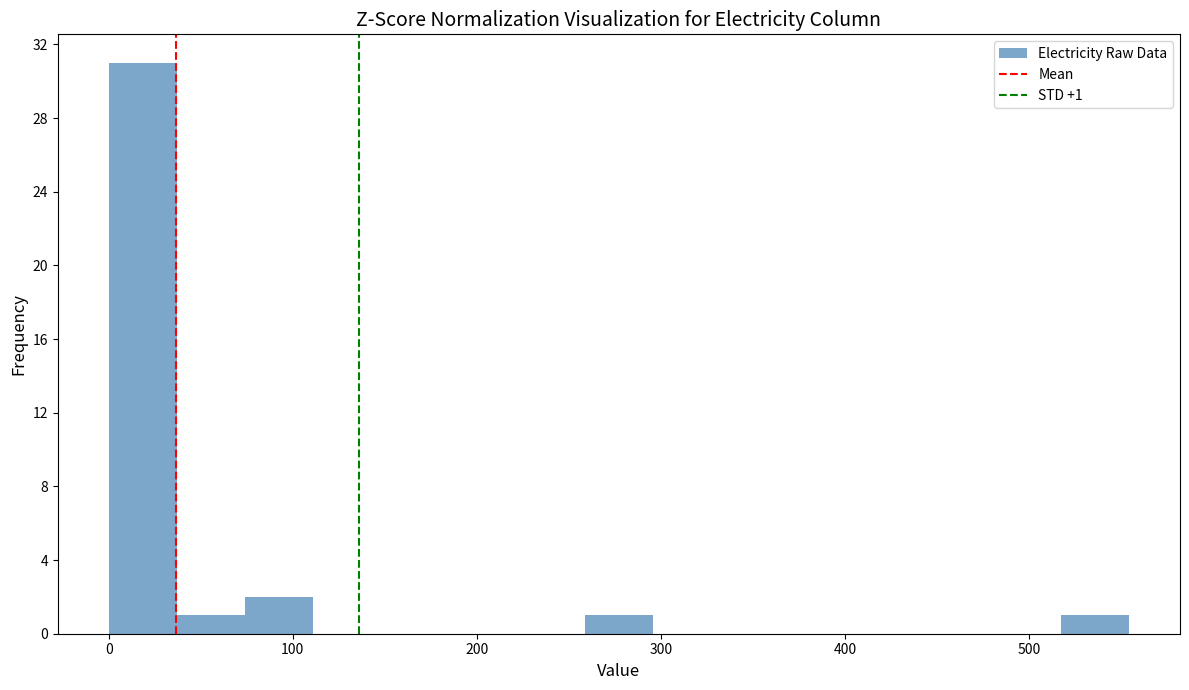

Read against the x-axis, roughly where is the centre of the tallest bar?

20